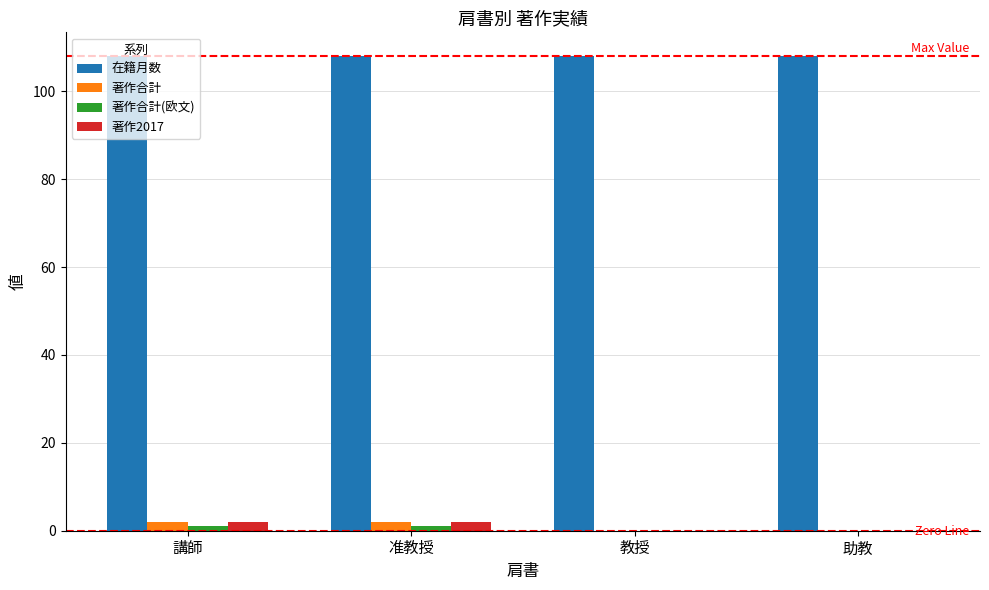

What is the sum of all 著作合計 values?

4